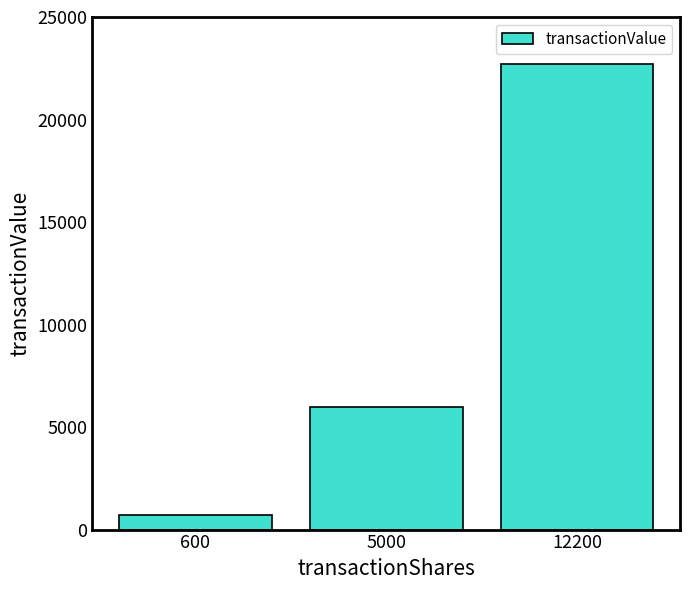

Rank the categories by value from lowest to highest.

600, 5000, 12200